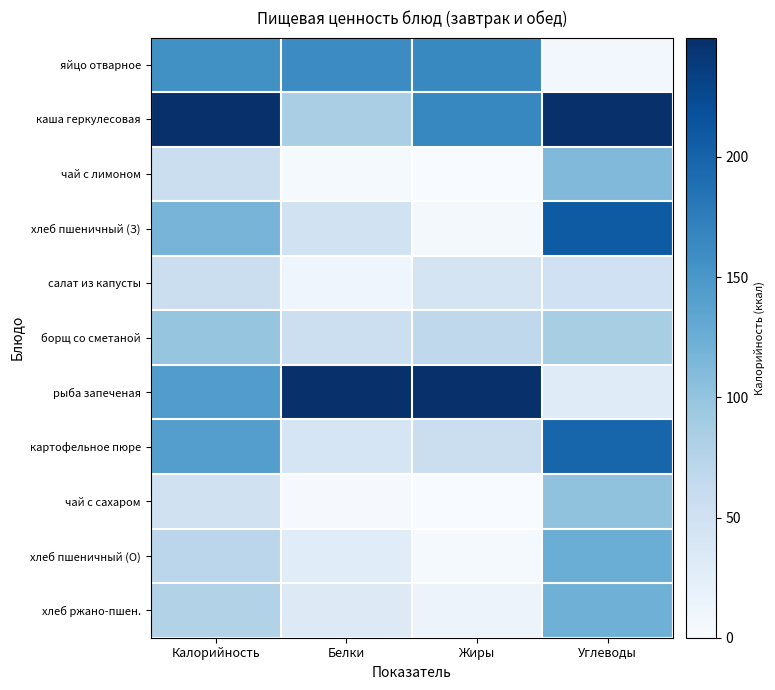

Count the number of data series in this chart.

11